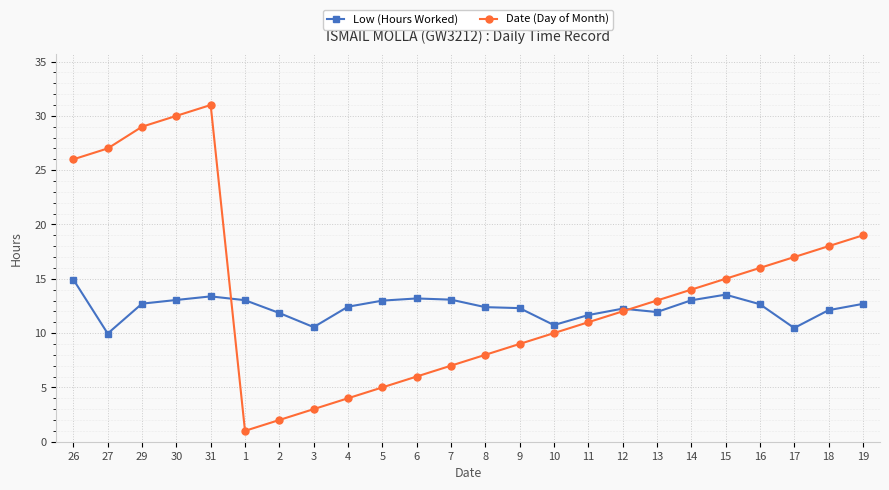

Is the value of Date (Day of Month) at 14 greater than the value of Low (Hours Worked) at 2?

Yes